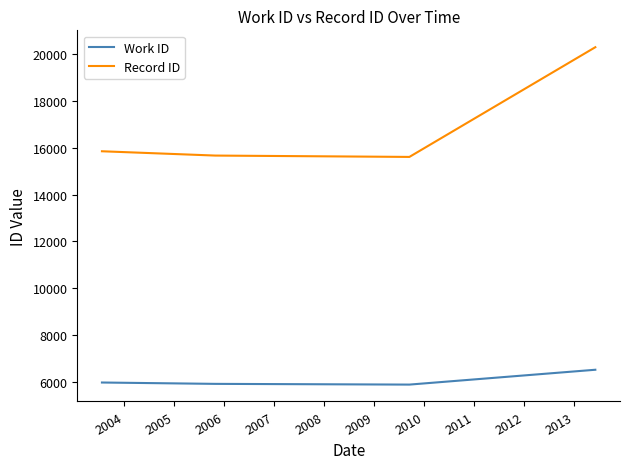

What is the average value of the Record ID series?

16860